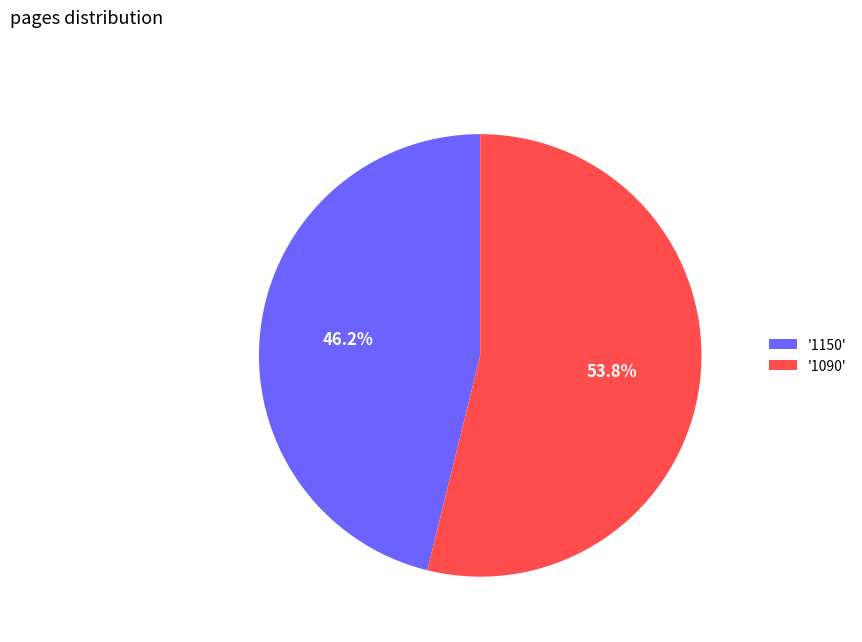

Approximately how many times larger is the value at '1090' compared to '1150'?

1.2